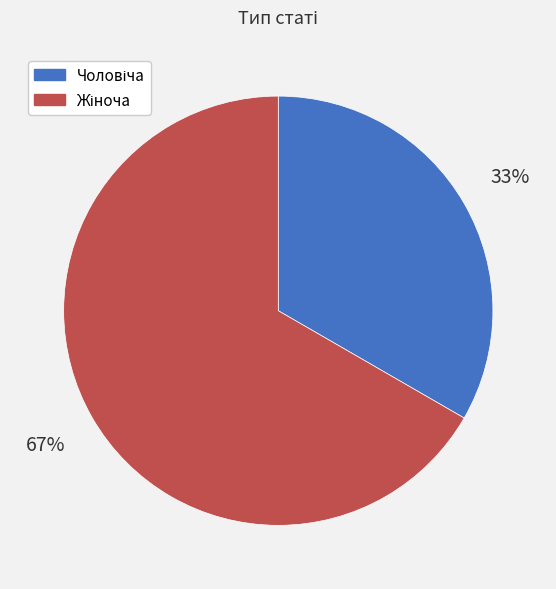

Is there any slice that represents more than half of the pie?

Yes